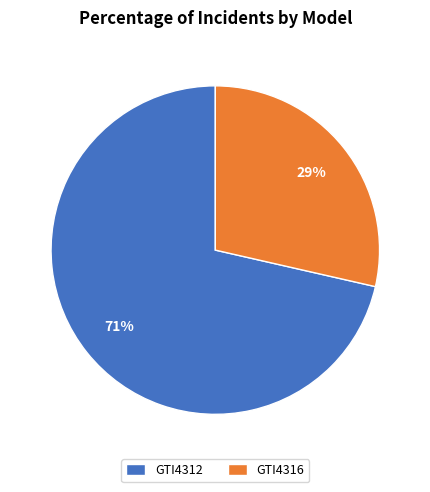

To the nearest percent, what is the combined percentage of GTI4312 and GTI4316?

100%